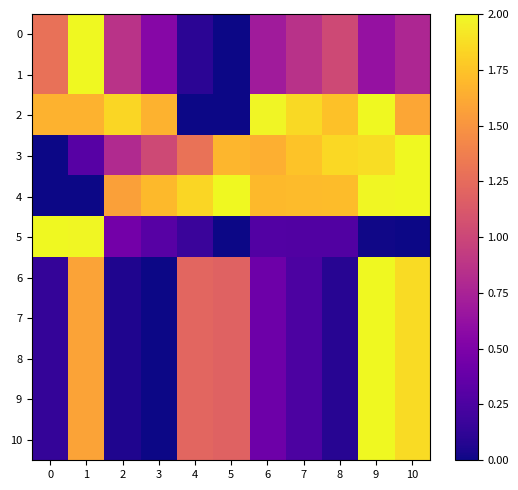

What is the maximum value shown in the chart?

2.0